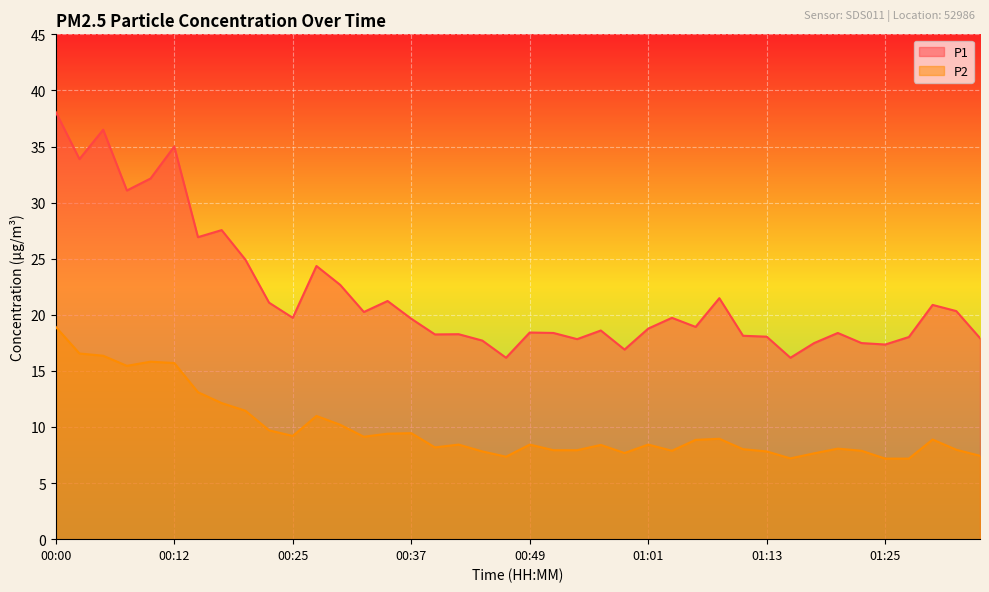

Read the P1 value at 00:29.

22.7